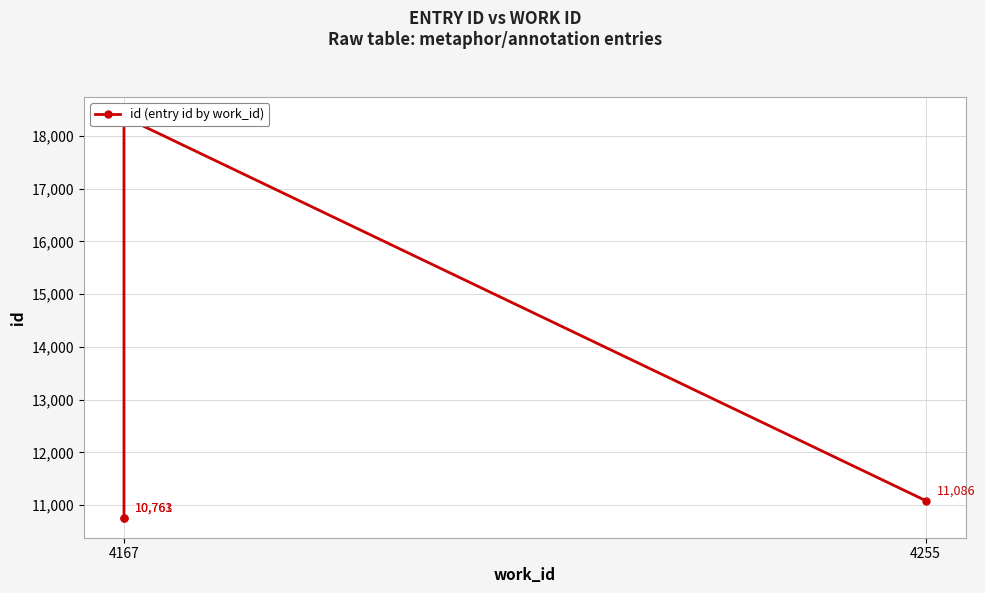

What is the difference between the maximum and minimum values?

7601